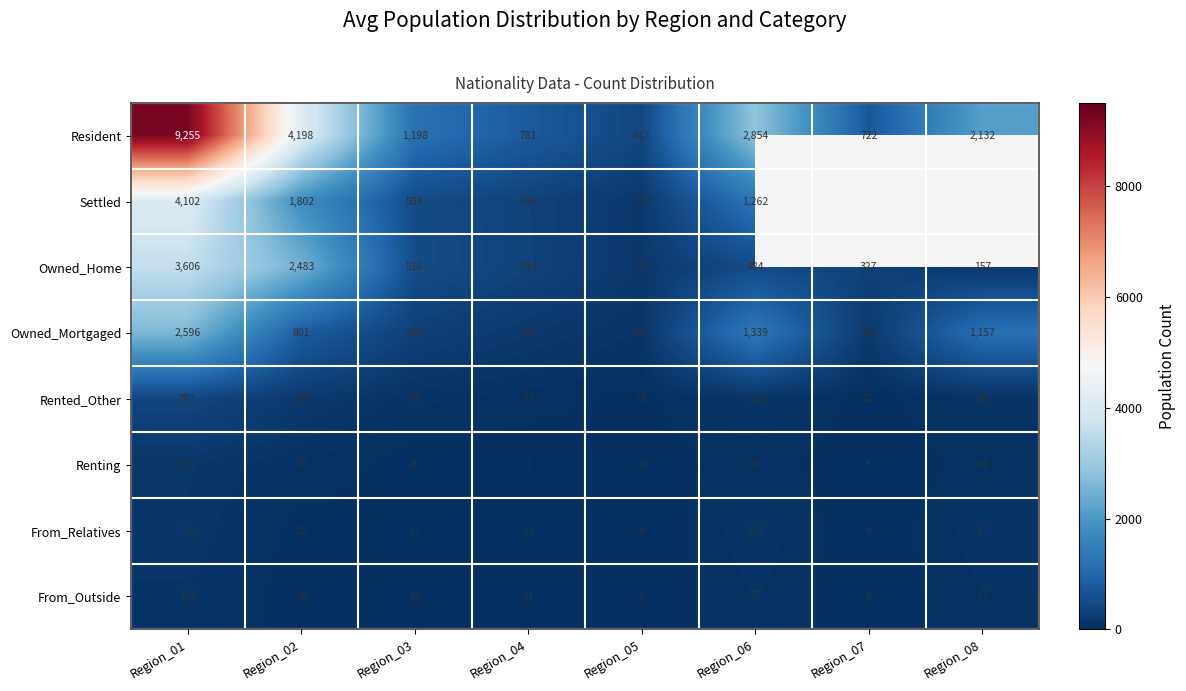

At which category is the sum across all series the highest?

Region_01